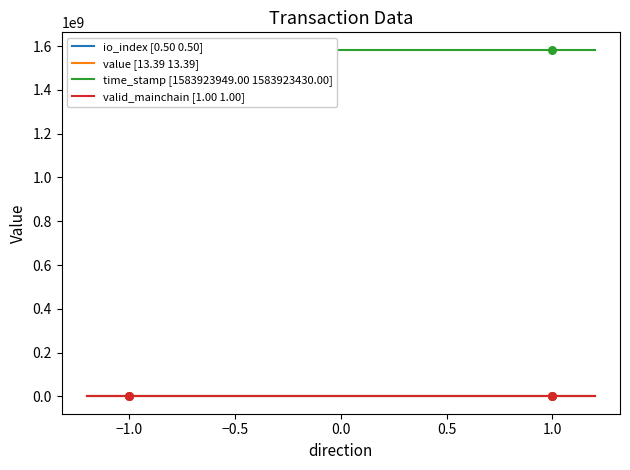

At which category is the sum across all series the highest?

-1